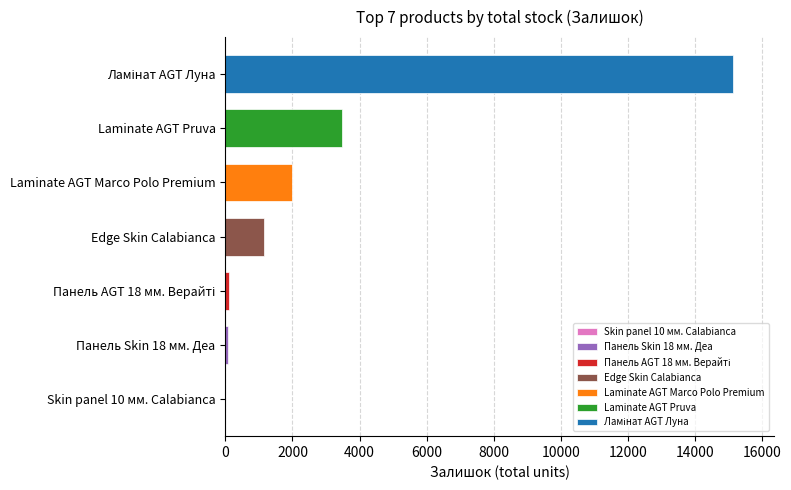

Does the chart contain stacked bars?

No